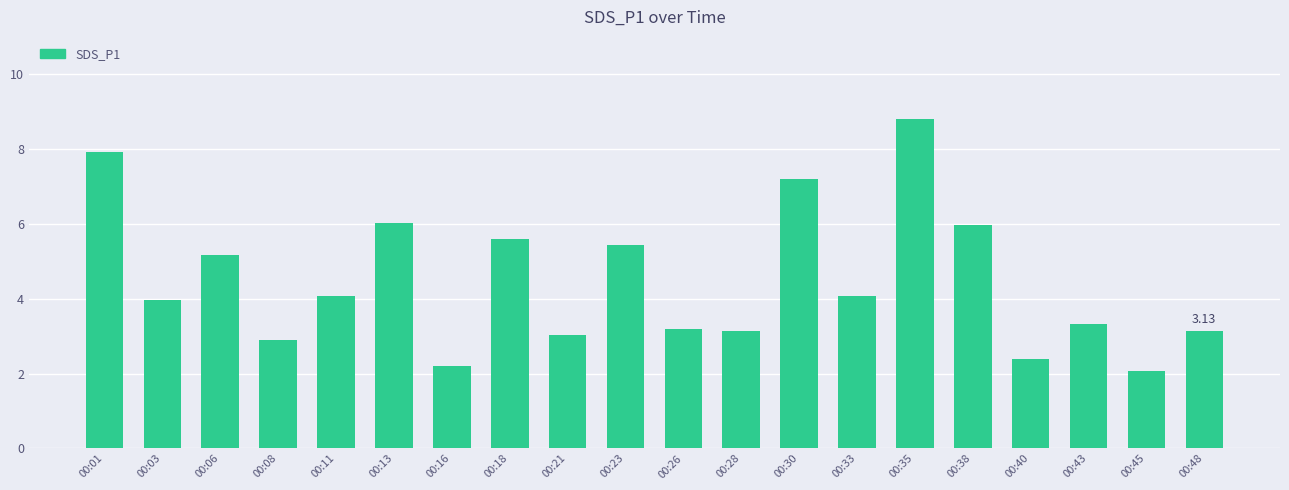

Are the bars grouped side by side (vs. stacked)?

No